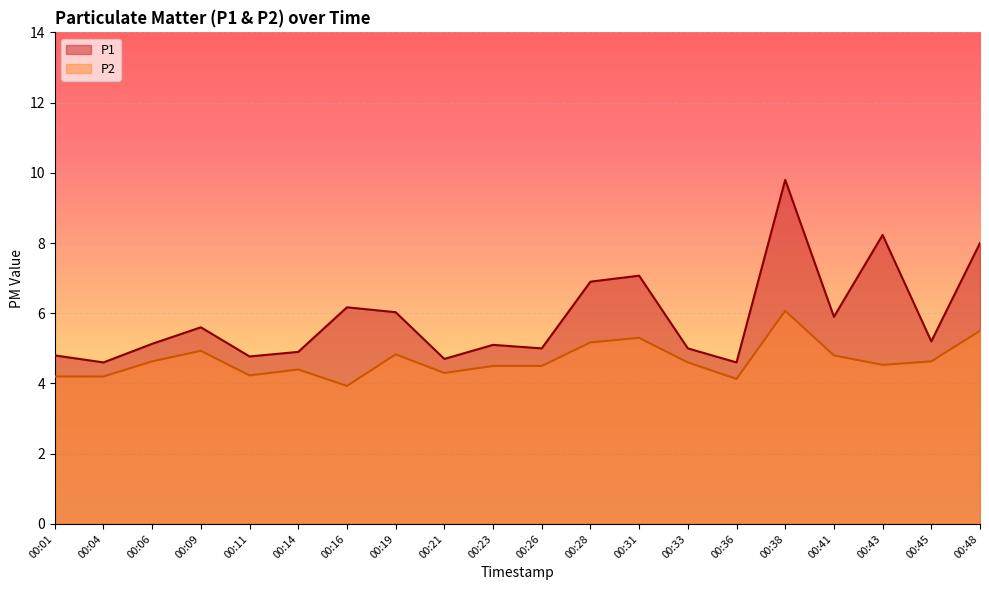

What is the value of the P1 point at the 7th from the left?

6.2